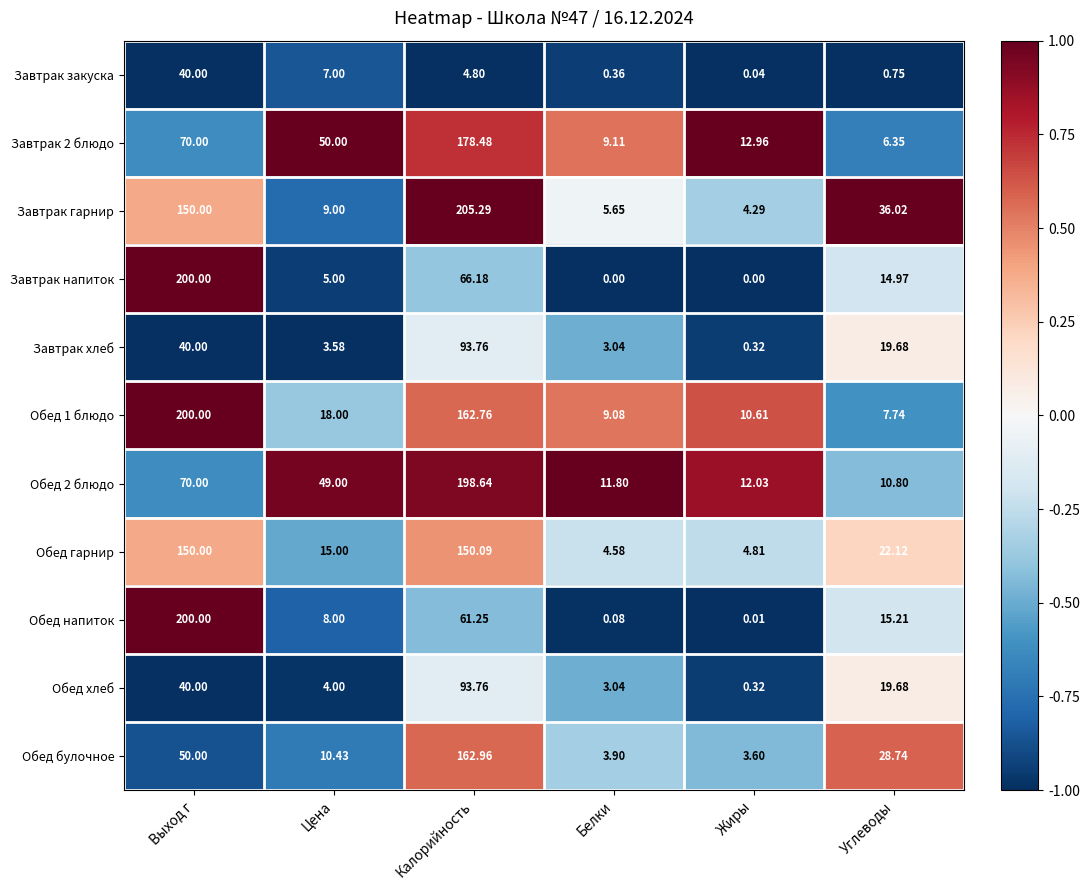

What is the maximum value shown in the chart?

205.3